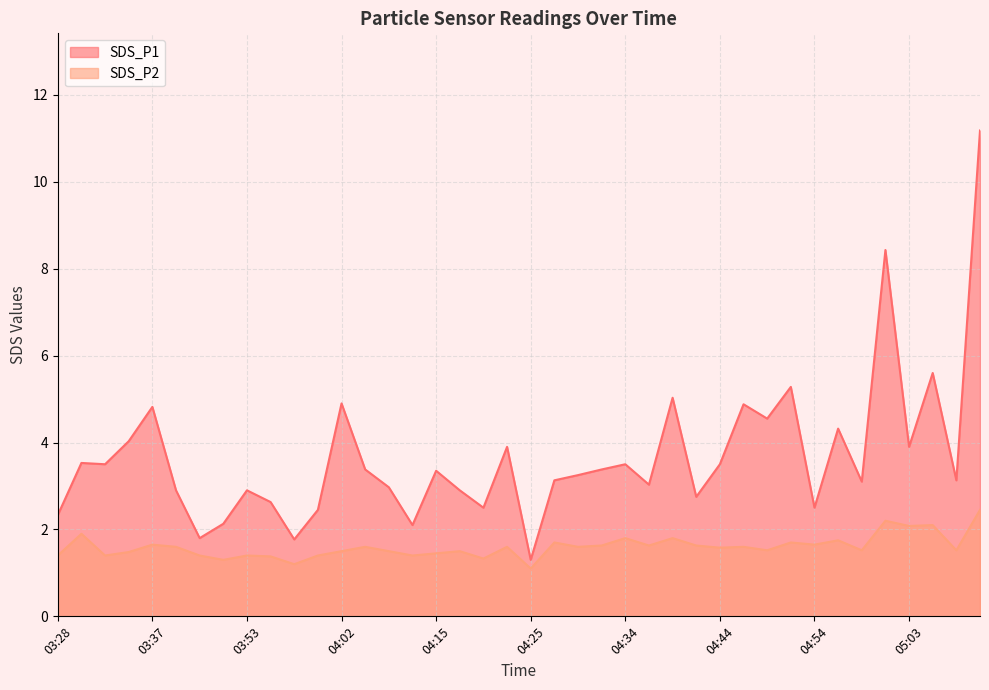

True or false: SDS_P1 and SDS_P2 cross at least once.

False